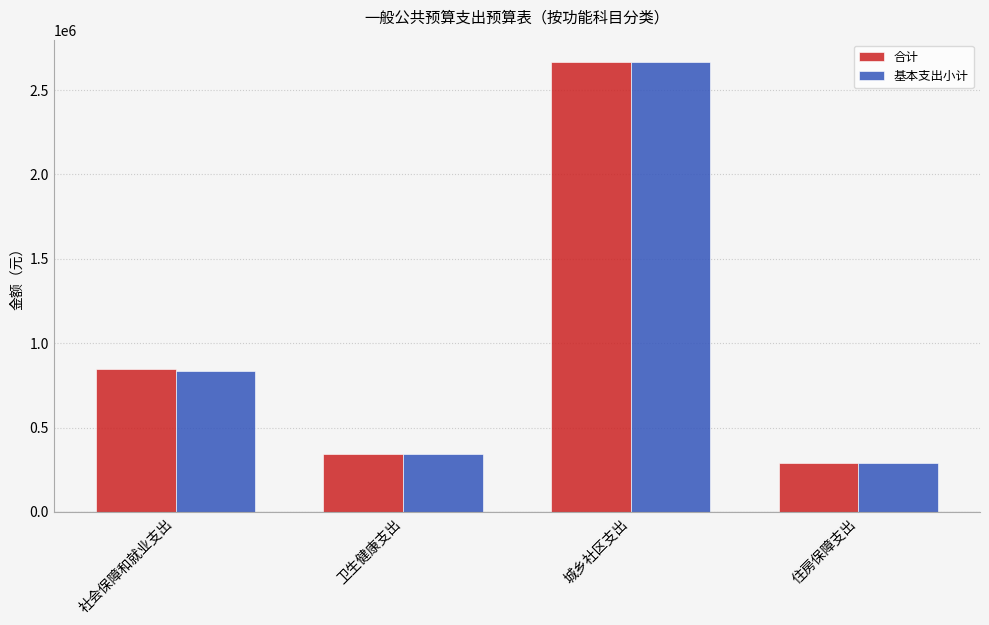

Reading left to right, what are all the values shown in this chart?

合计: 社会保障和就业支出=847900	卫生健康支出=341080	城乡社区支出=2665728	住房保障支出=290508
基本支出小计: 社会保障和就业支出=836428	卫生健康支出=341080	城乡社区支出=2665728	住房保障支出=290508